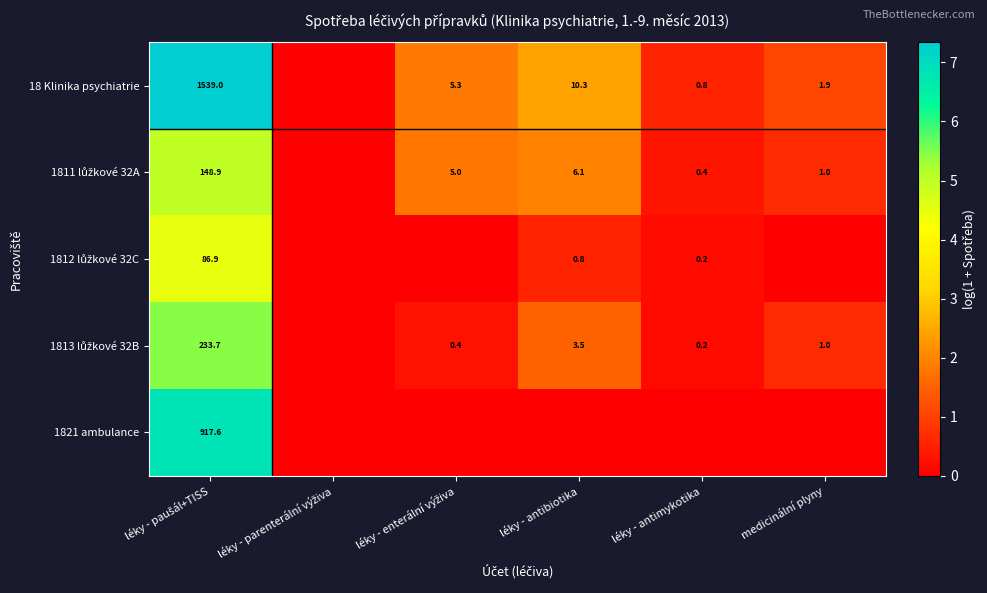

Between léky - paušál+TISS and léky - parenterální výživa, which is larger?

léky - paušál+TISS